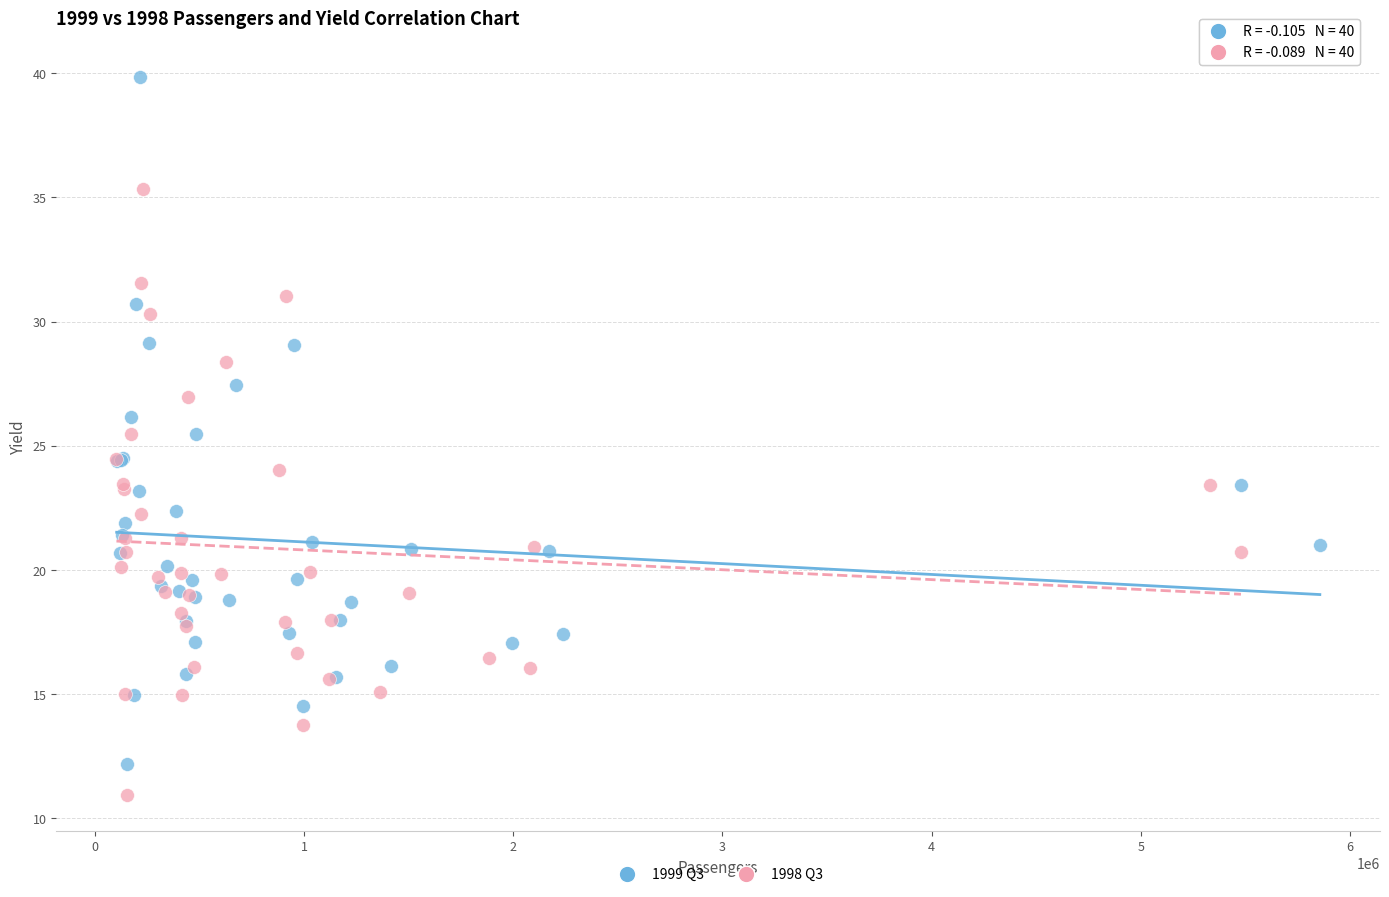

Which series reaches the maximum Y coordinate?

1999 Q3